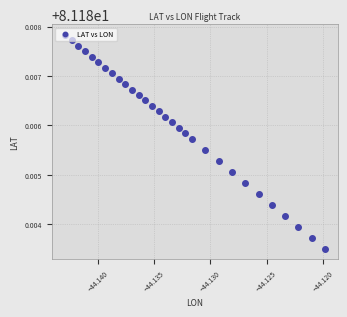

How many values are between 81 and 82?

30